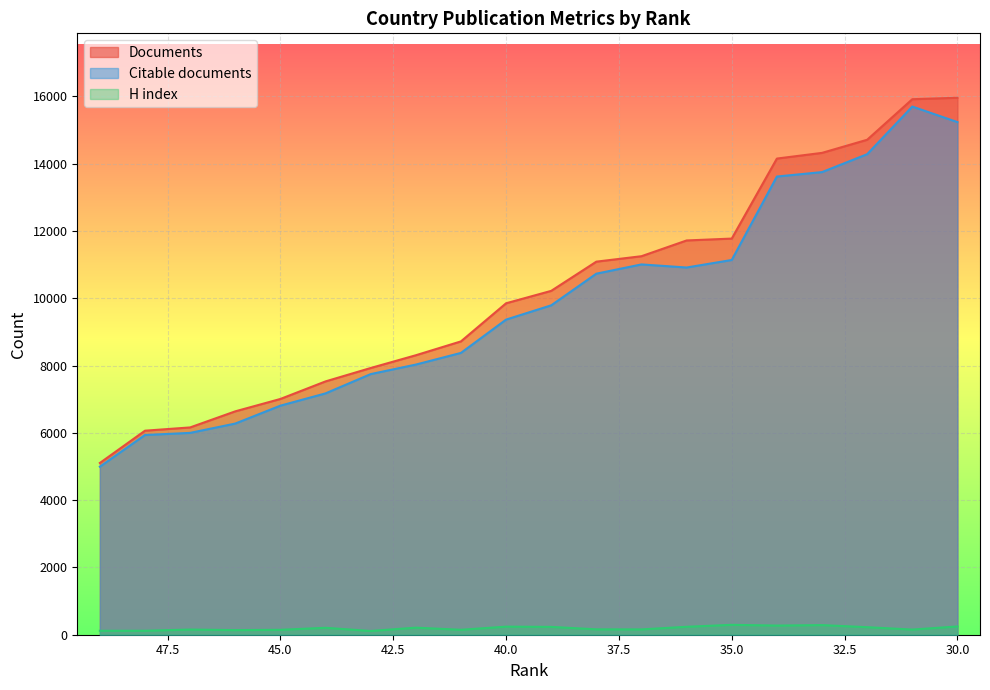

Reading left to right, what are all the values shown in this chart?

Documents: 5104	6064	6161	6639	7007	7529	7927	8306	8718	9851	10220	11088	11250	11718	11774	14152	14321	14711	15916	15959
Citable documents: 4994	5936	5999	6276	6808	7173	7746	8029	8376	9366	9790	10731	11006	10914	11138	13618	13750	14282	15698	15236
H index: 117	118	154	137	146	206	111	210	147	240	233	160	158	236	294	272	286	224	153	246